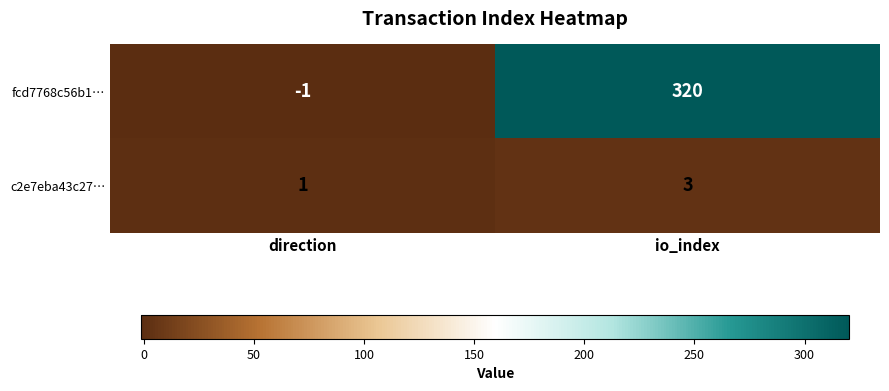

Which series has the largest total across all categories?

fcd7768c56b1…